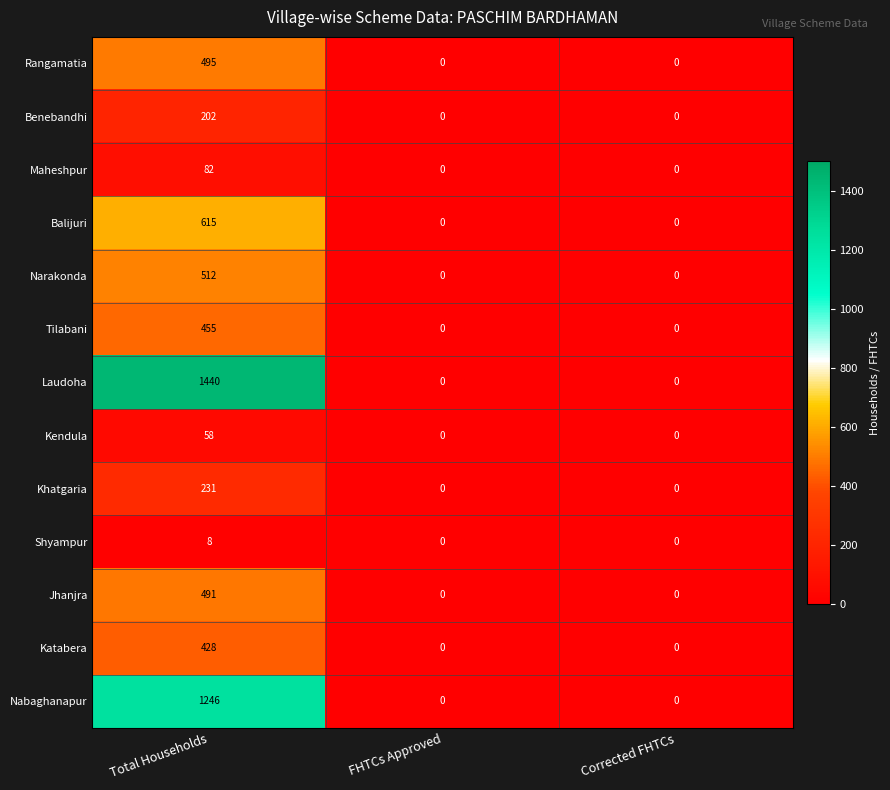

What is the sum of the Benebandhi values at Corrected FHTCs and Total Households?

202